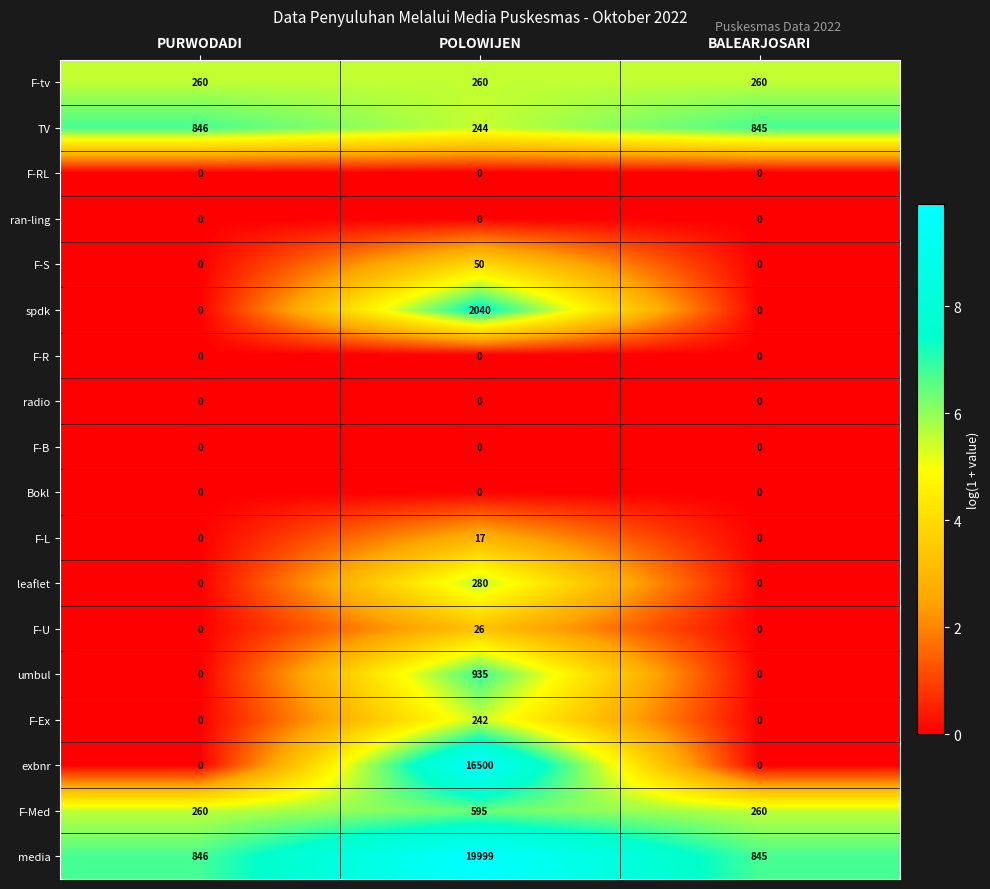

What is the maximum value shown in the chart?

19999